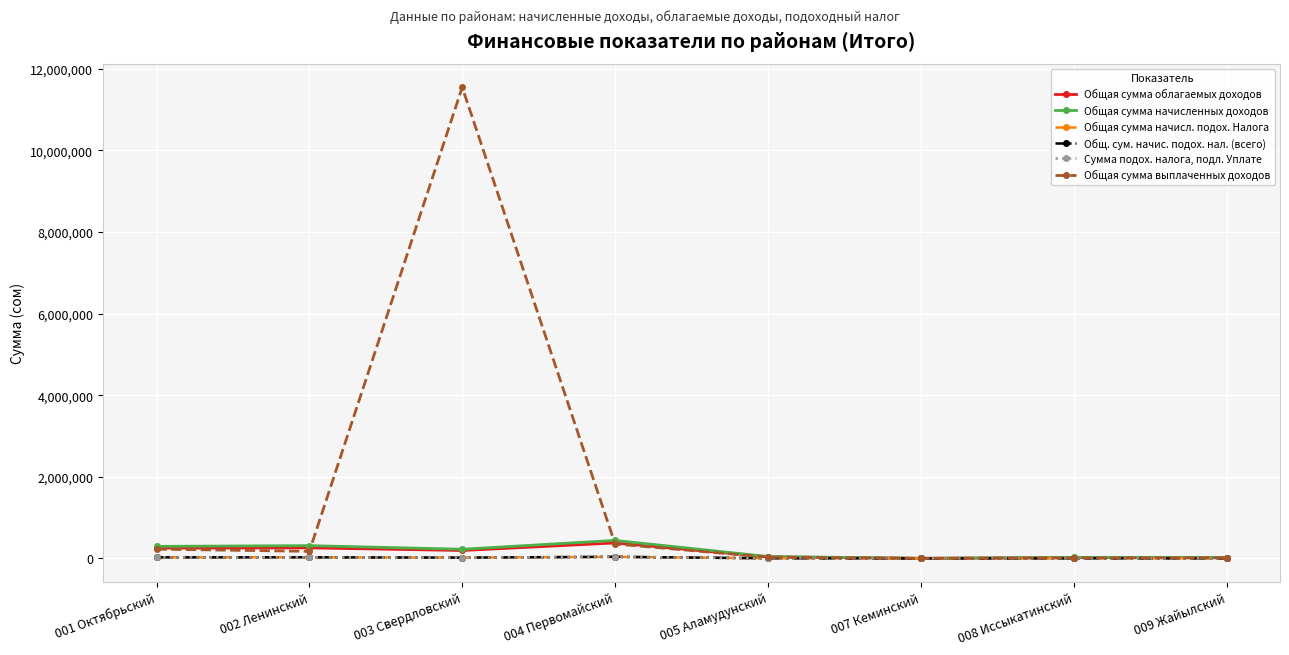

Which series changed the most between 001 Октябрьский and 003 Свердловский?

Общая сумма выплаченных доходов